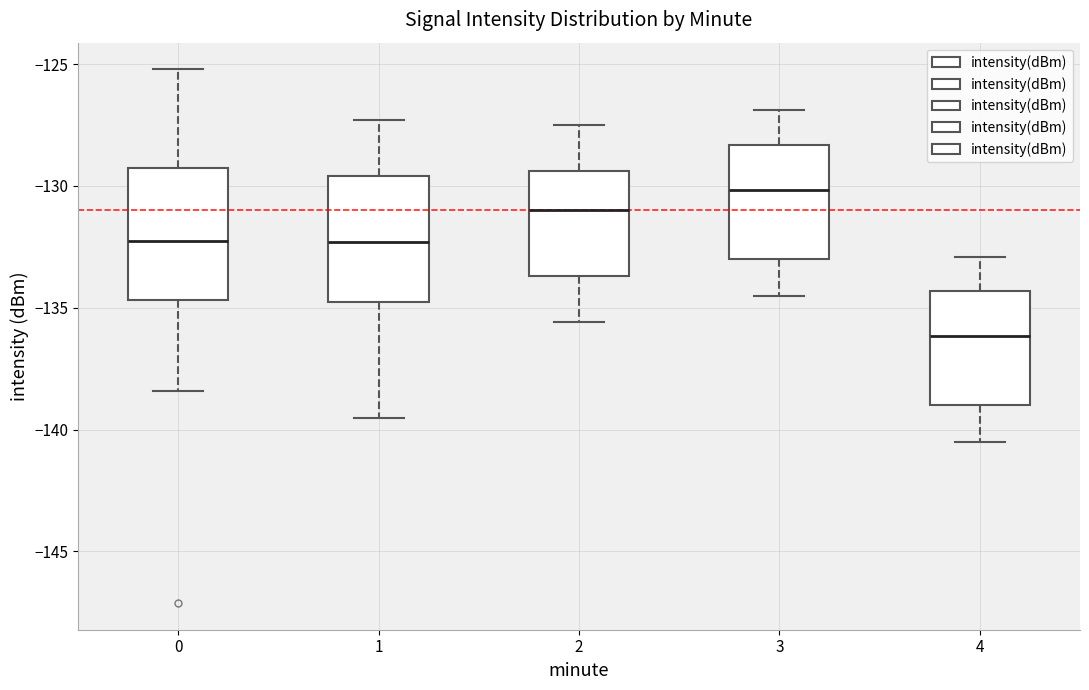

Where does the median line of the box at x = 2 sit on the y-axis? The values are not printed on the chart, so give them approximately, as read against the axis.

-131.0